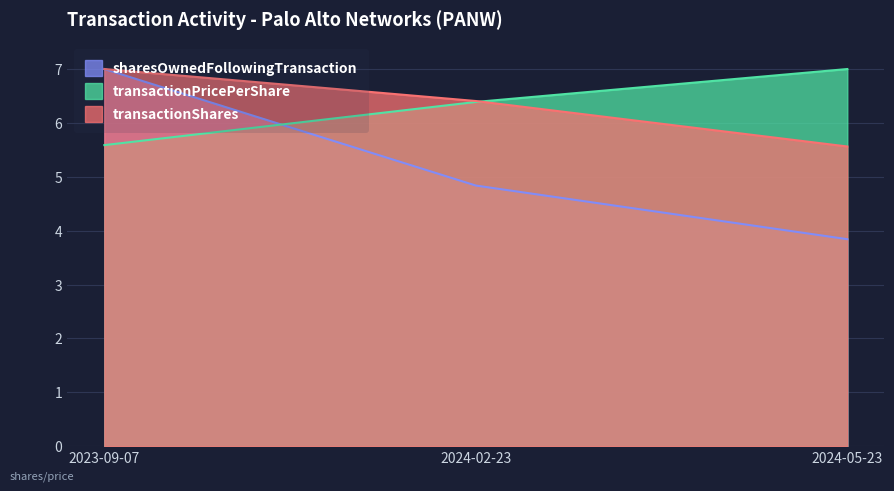

What is the difference between the transactionShares values at 2024-02-23 and 2023-09-07?

0.6